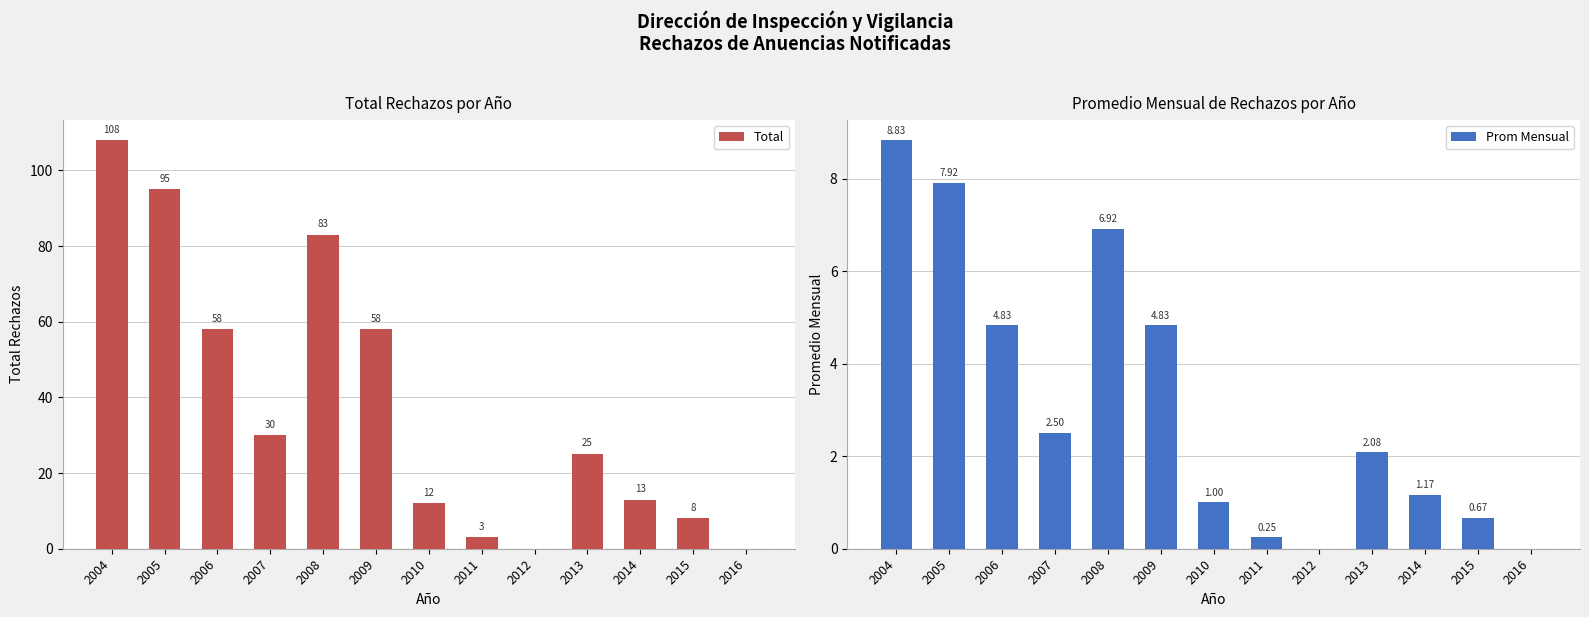

Is it true that Total equals 13.0 at 2014?

True